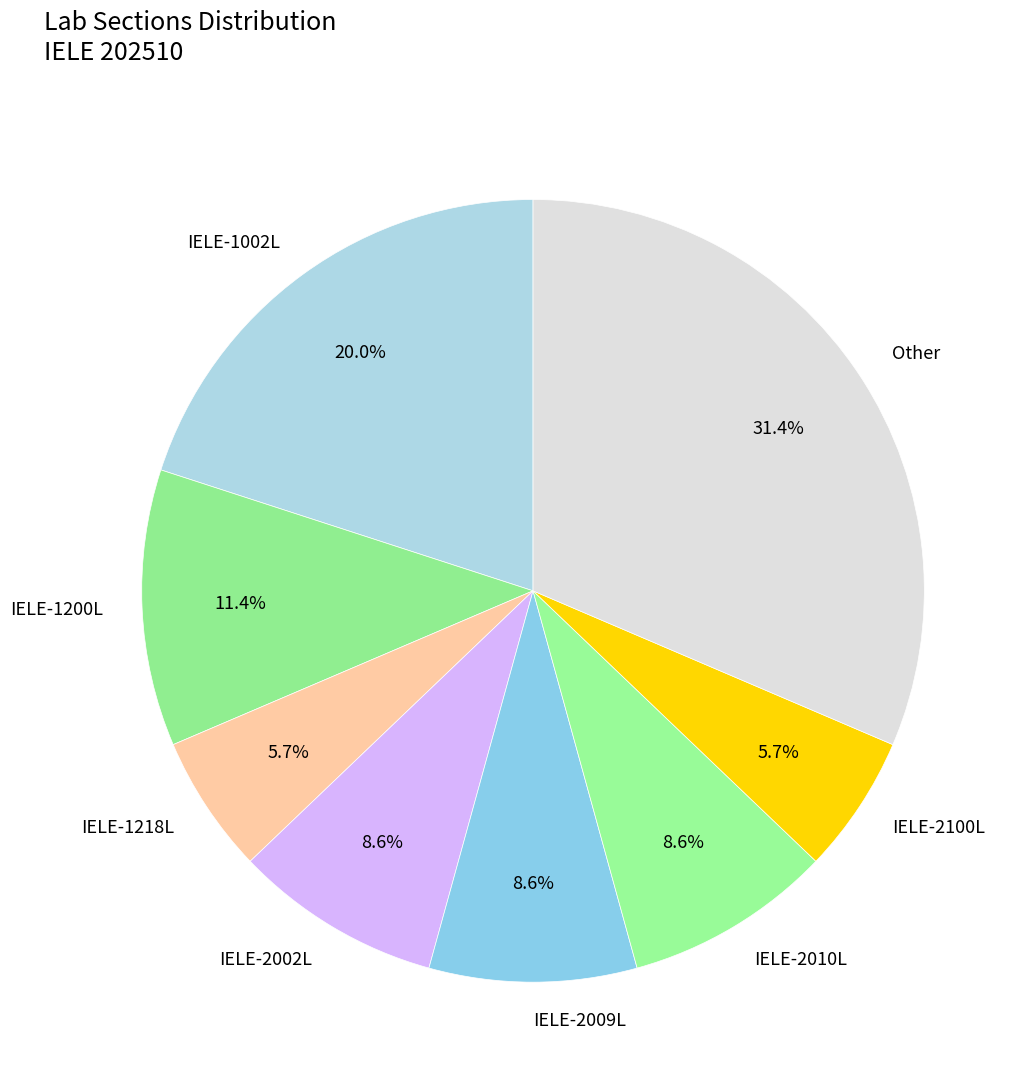

Count the number of slices in the pie.

8